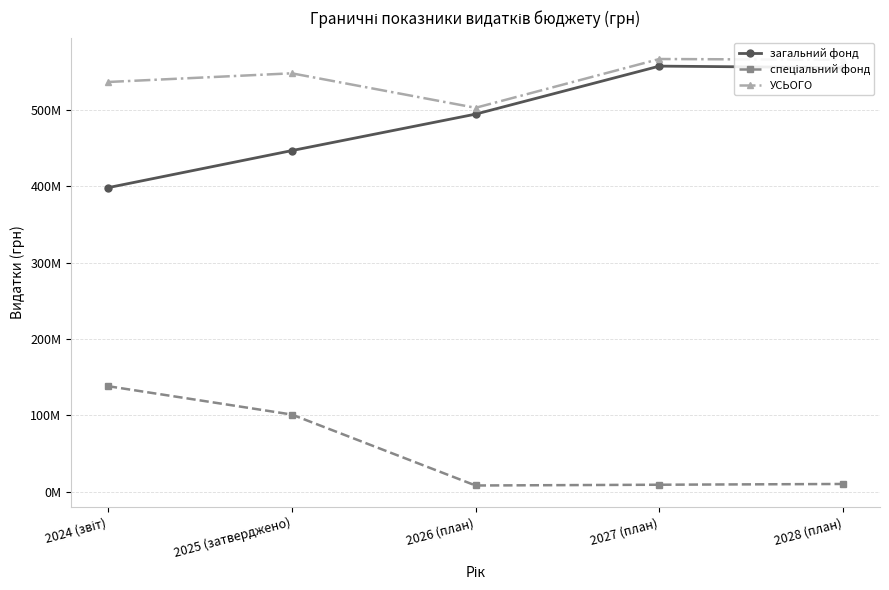

How many interior local peaks does the загальний фонд series have?

1